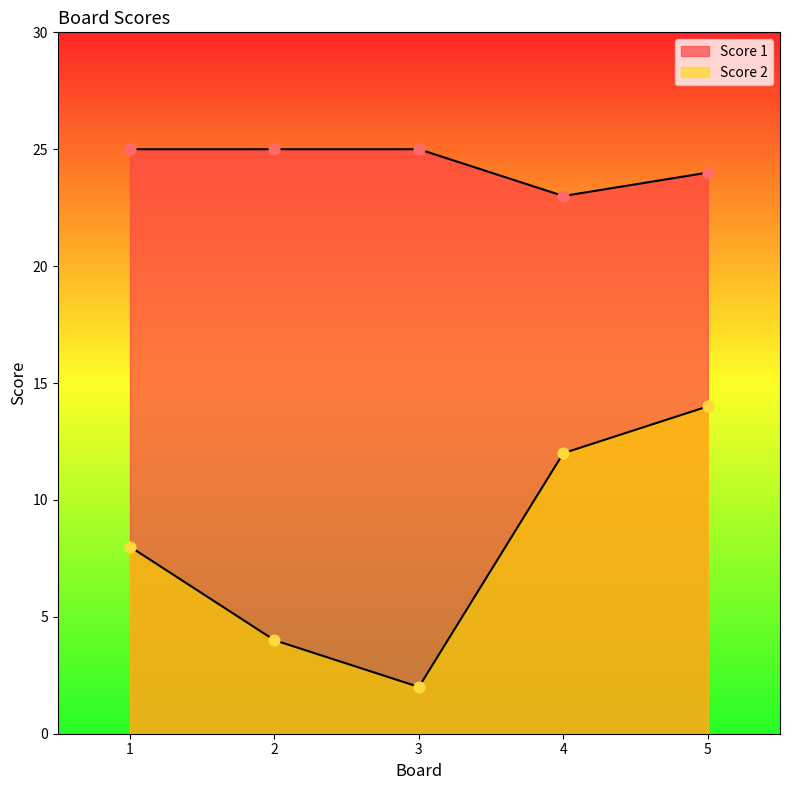

At how many categories does at least one series exceed 16?

5